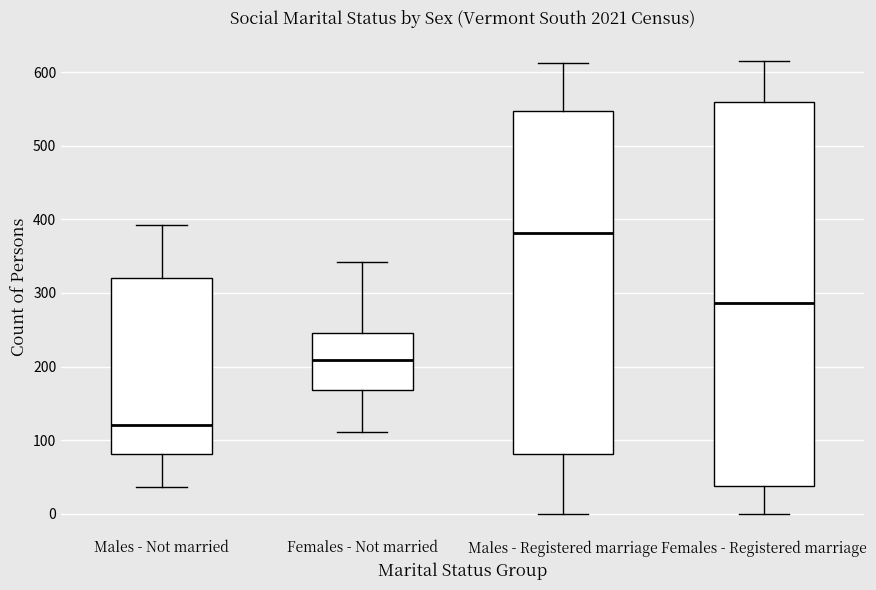

Where does the upper whisker of the box for Females - Not married end on the y-axis? The values are not printed on the chart, so give them approximately, as read against the axis.

340